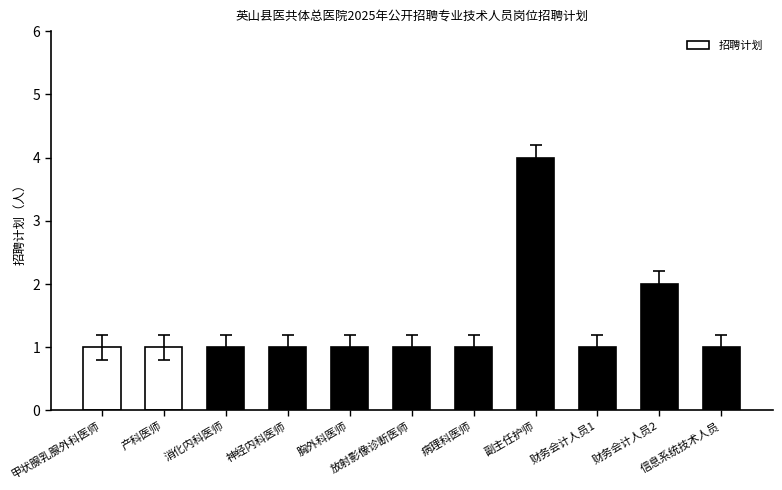

Does the chart contain any negative values?

No